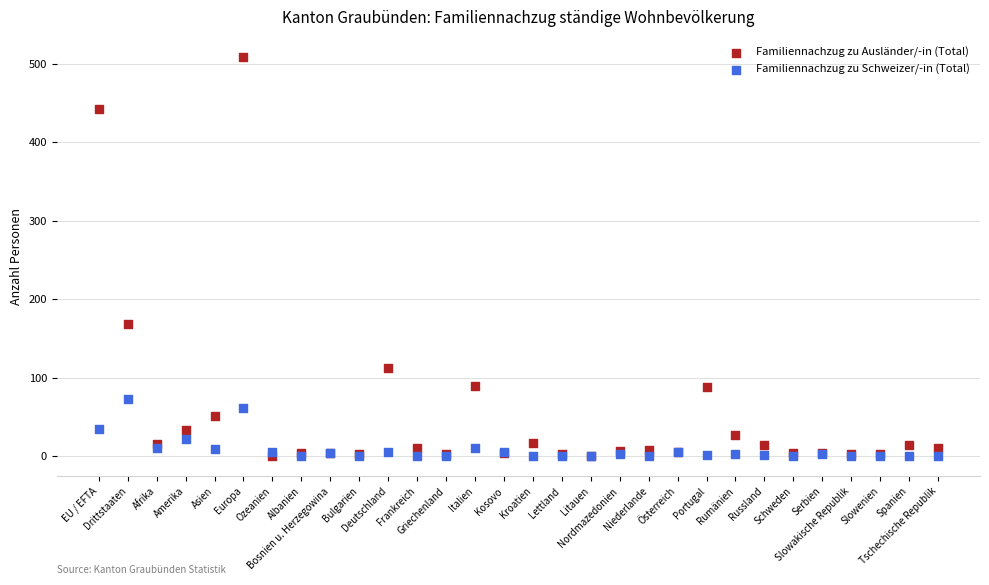

In the Familiennachzug zu Ausländer/-in (Total) series, what Y value is closest to 255?

169